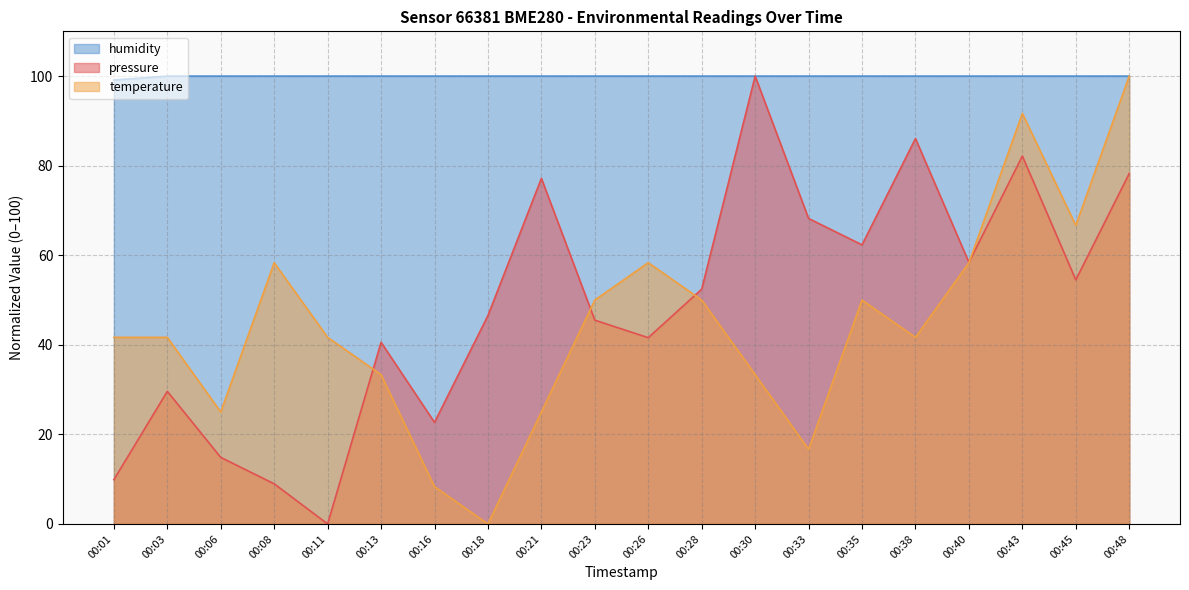

What is the value of the temperature point at the 11th from the left?

58.3